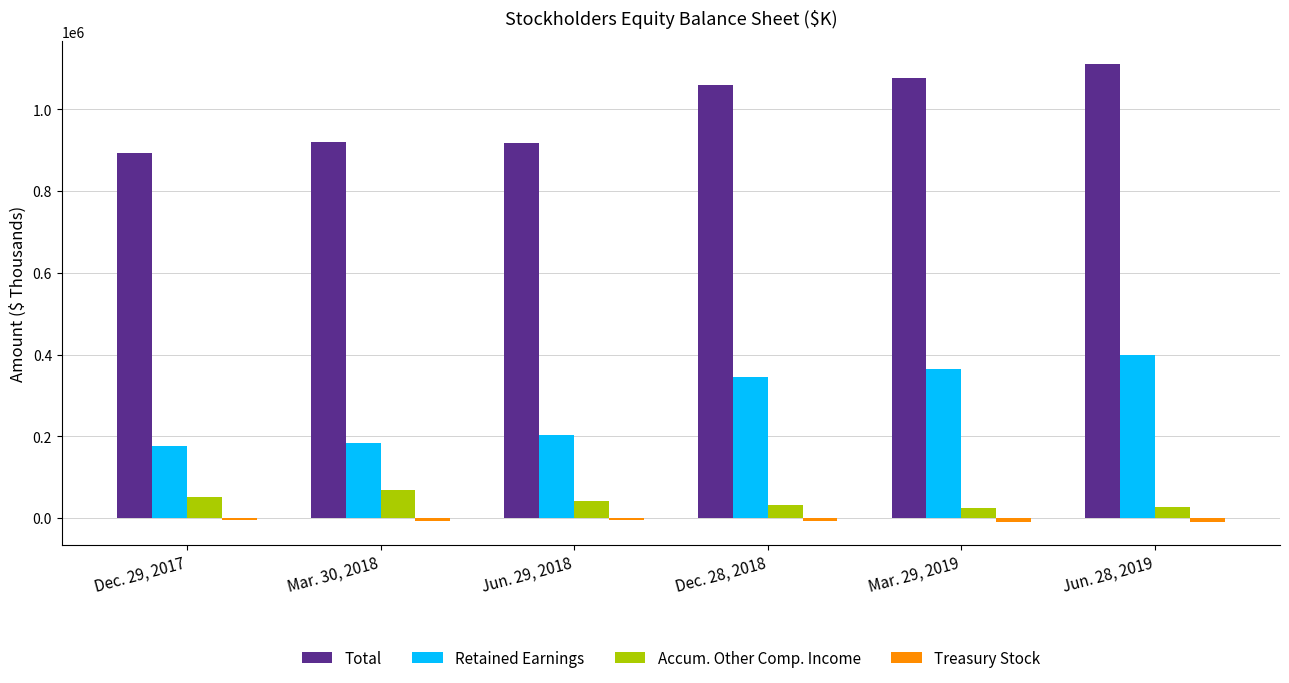

Read the Accum. Other Comp. Income value at Jun. 28, 2019, to the nearest 10.

25930